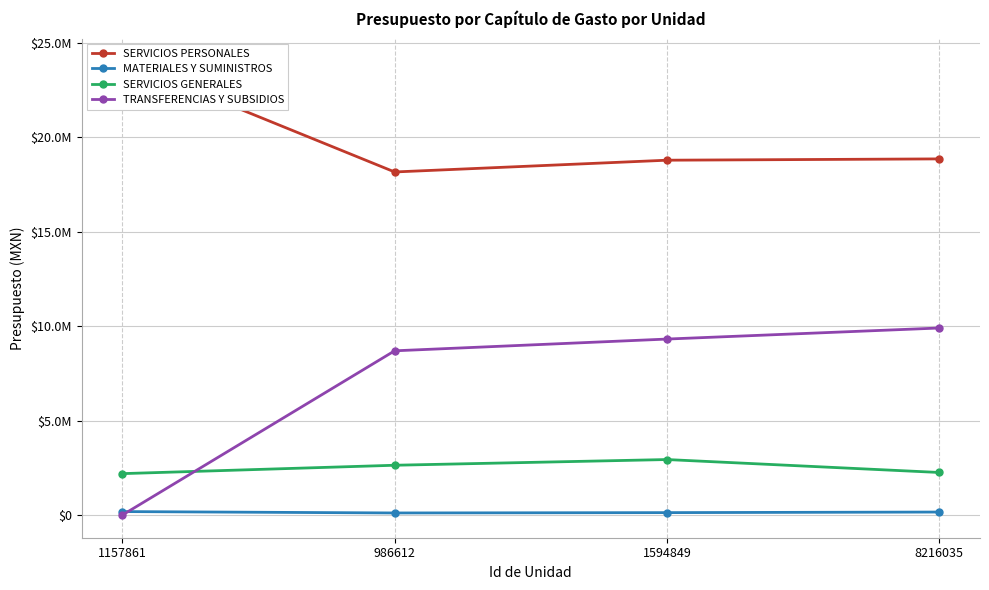

What is the spread (max minus min) of values at 1594849?

18663474.8